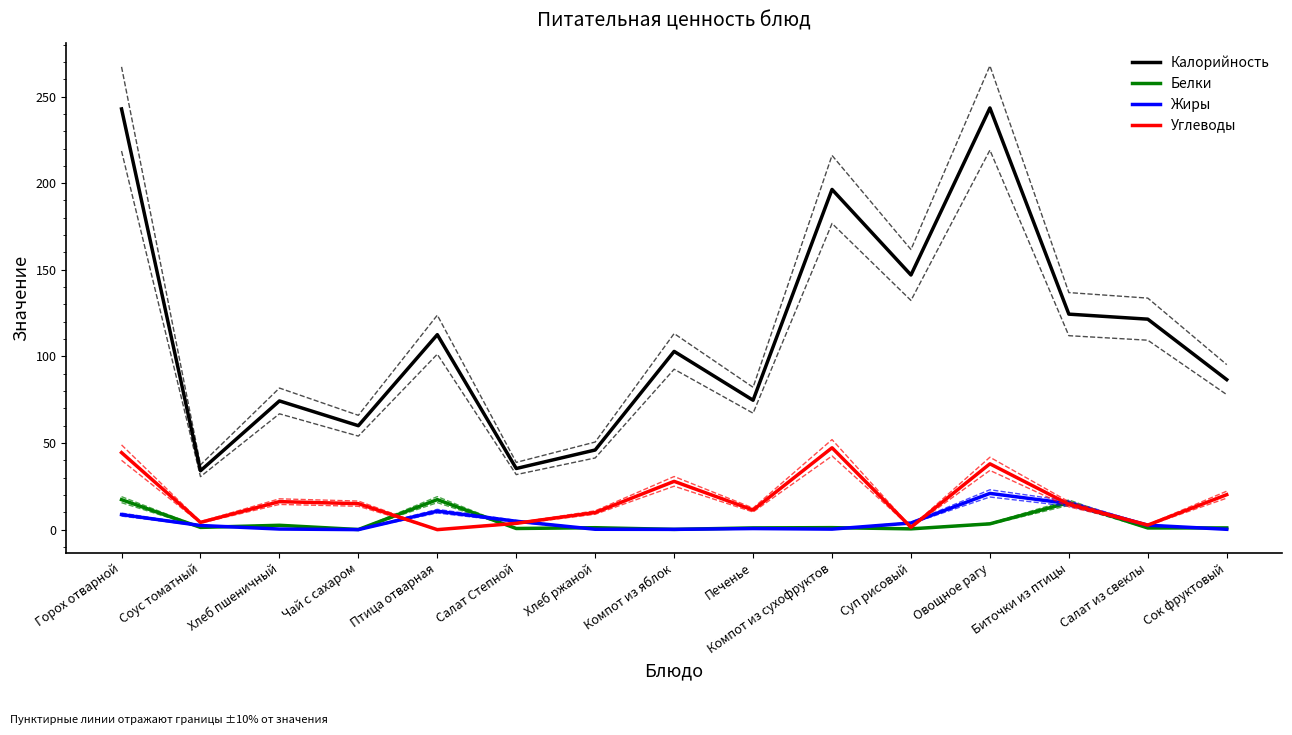

Between Компот из яблок and Печенье, which series saw the biggest shift?

Калорийность